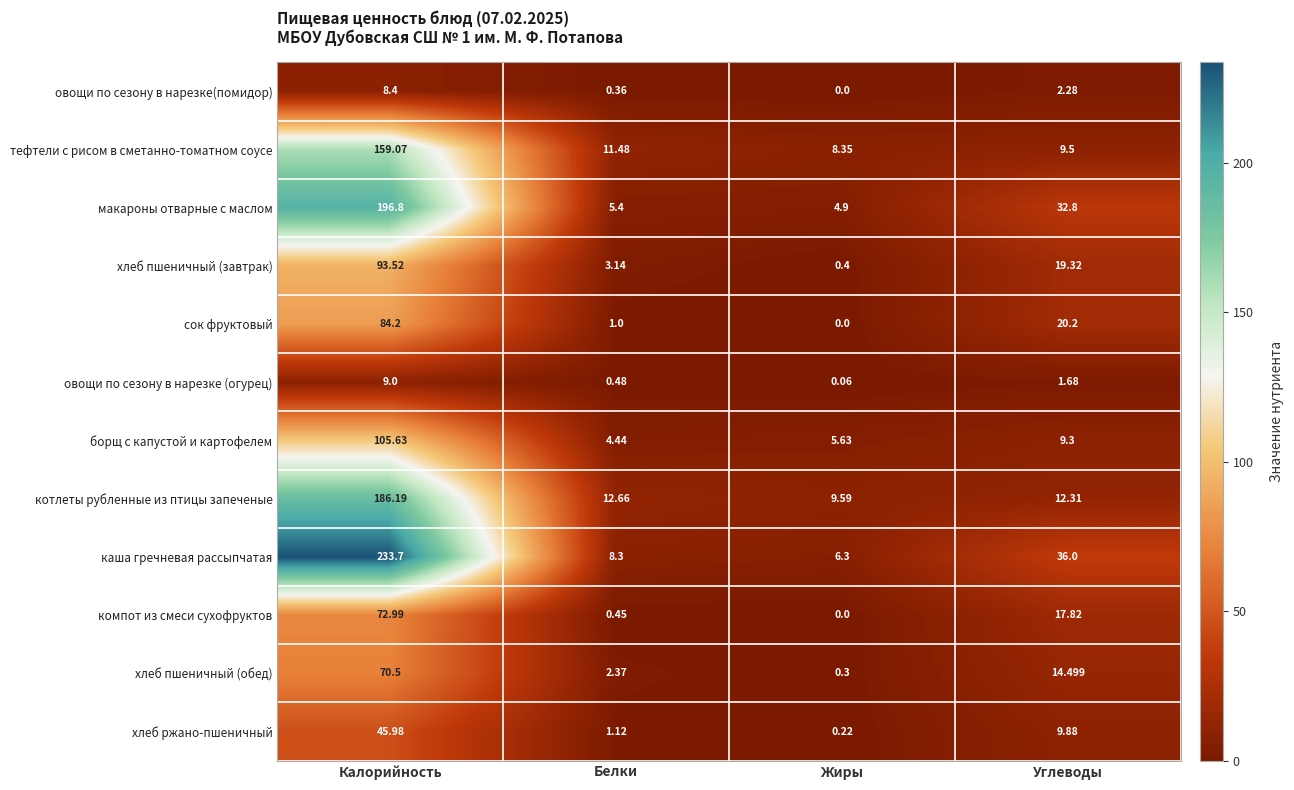

At which label does котлеты рубленные из птицы запеченые first exceed 12?

Калорийность